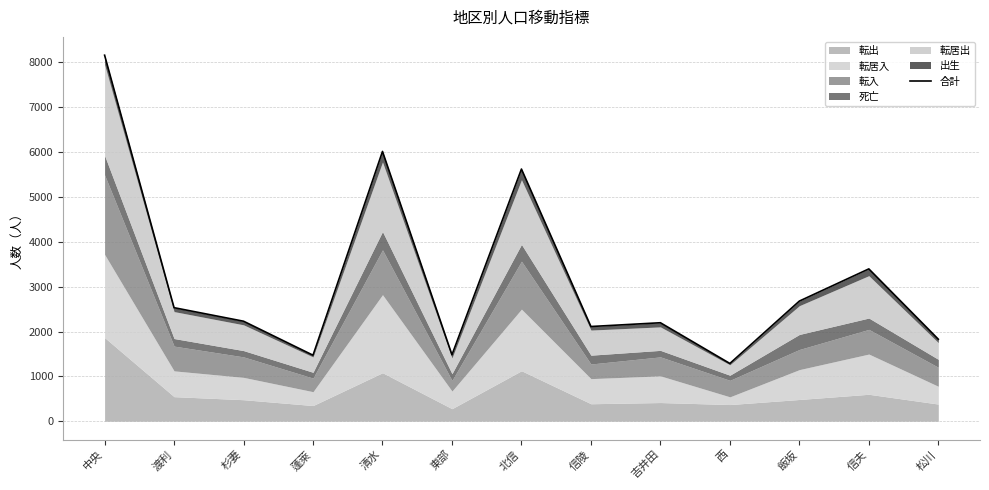

Reading right to left, transcribe all the data shown in this chart.

1829	3397	2679	1288	2196	2112	5623	1482	6016	1472	2230	2532	8162